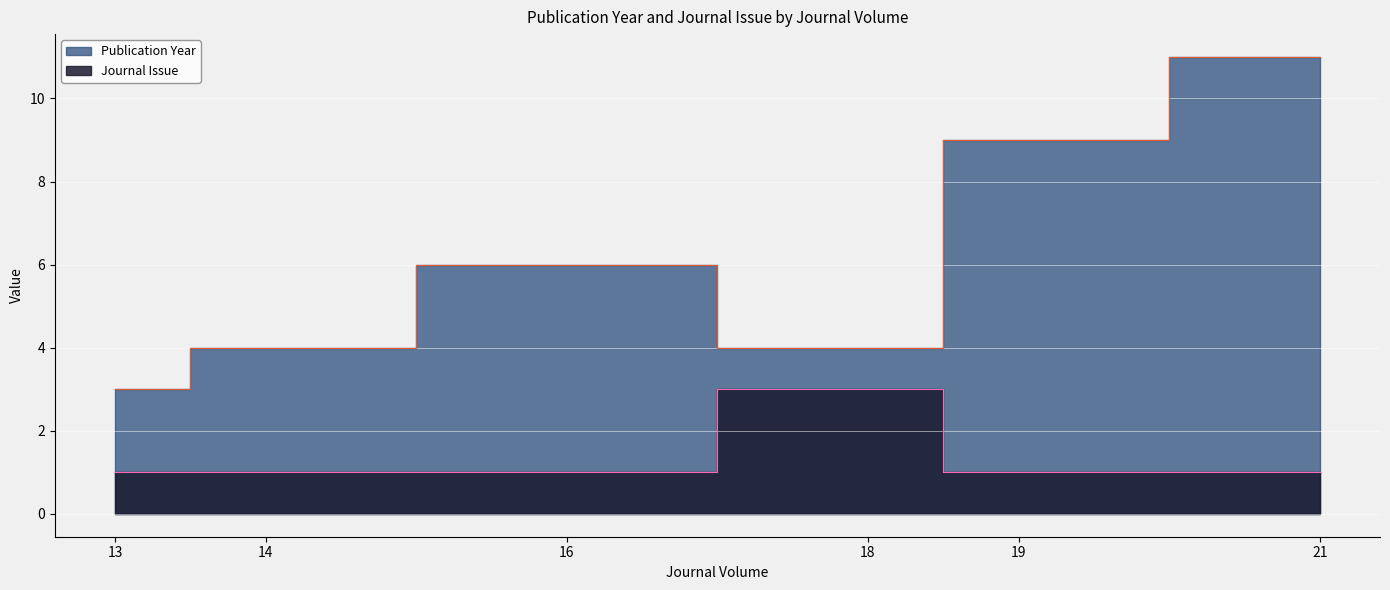

What is the value of the Publication Year point at the 2nd from the left?

4